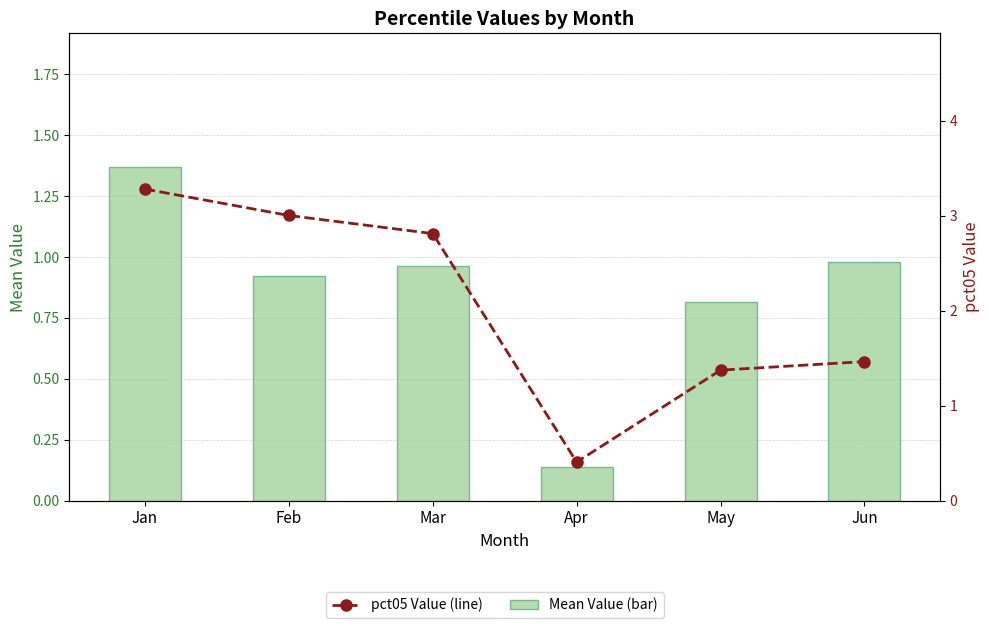

What is the difference between the maximum and second lowest values in the pct05 Value (line) series?

1.9